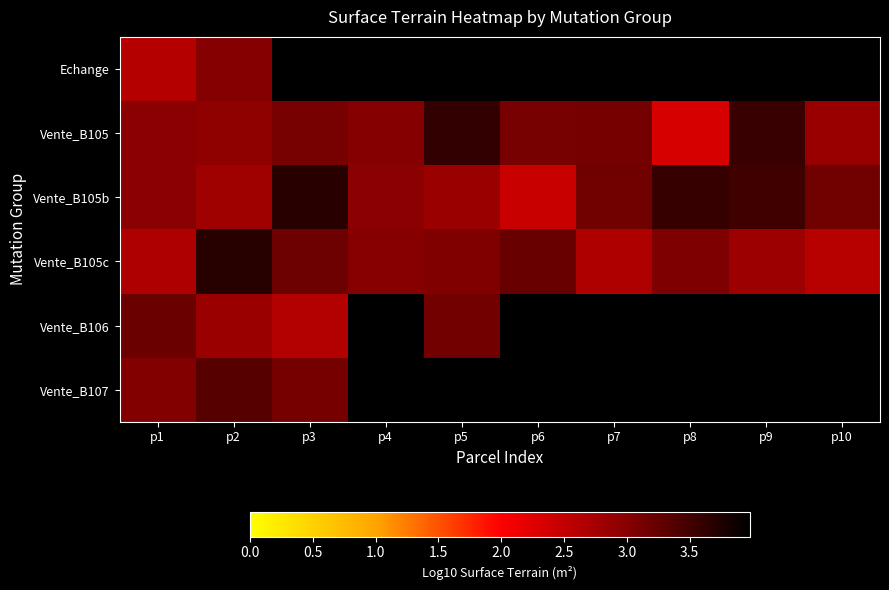

At which category is the sum across all series the highest?

p2